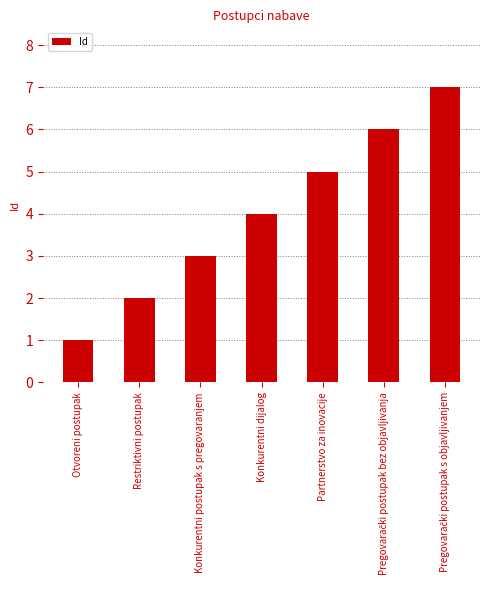

What is the sum of all values?

28